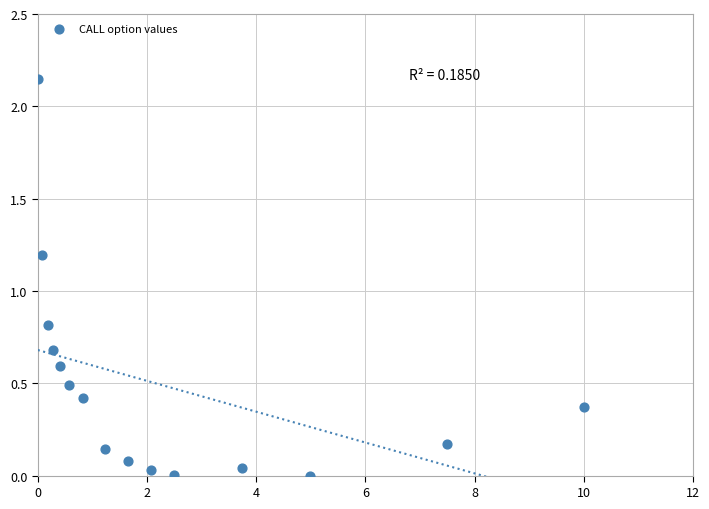

What is the range of X values (max minus min)?

10.0